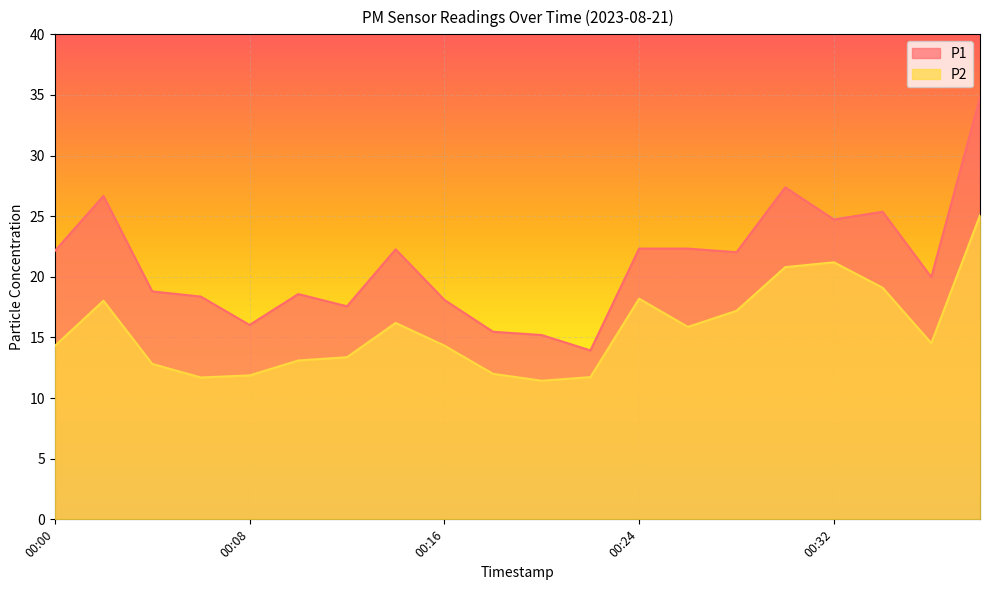

True or false: P2 and P1 intersect in this chart.

False